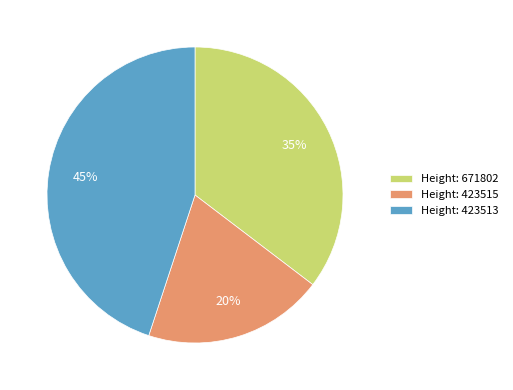

Is it true that Height: 423515 is 20% of the pie?

True